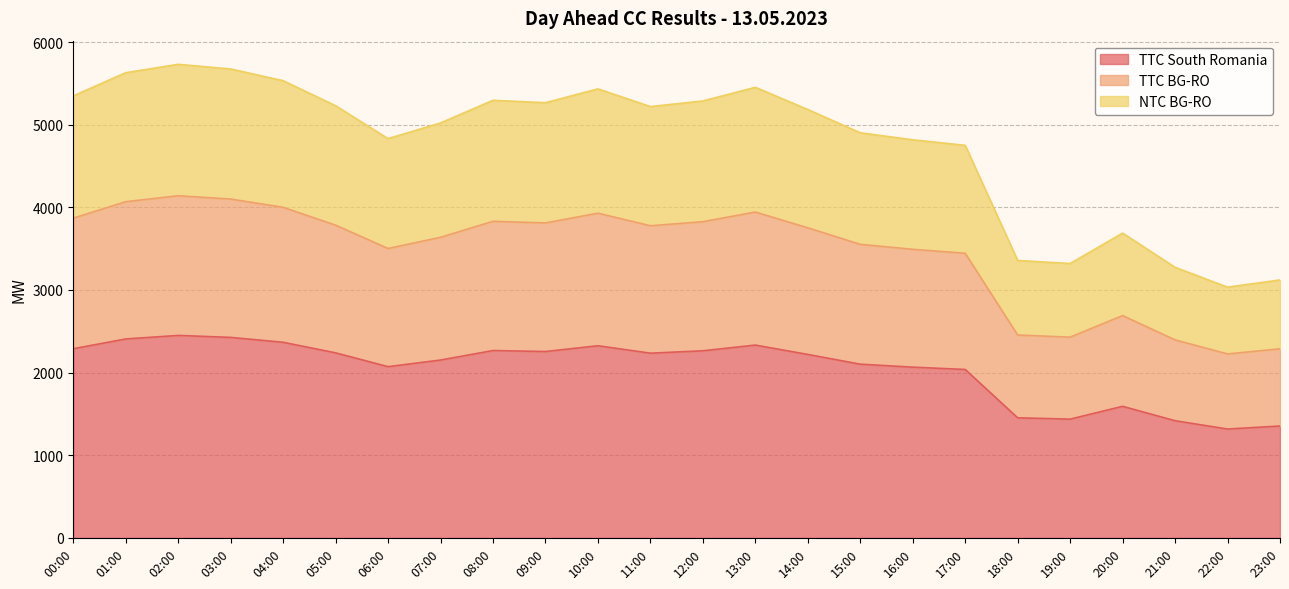

Where is the first local maximum for NTC BG-RO?

02:00